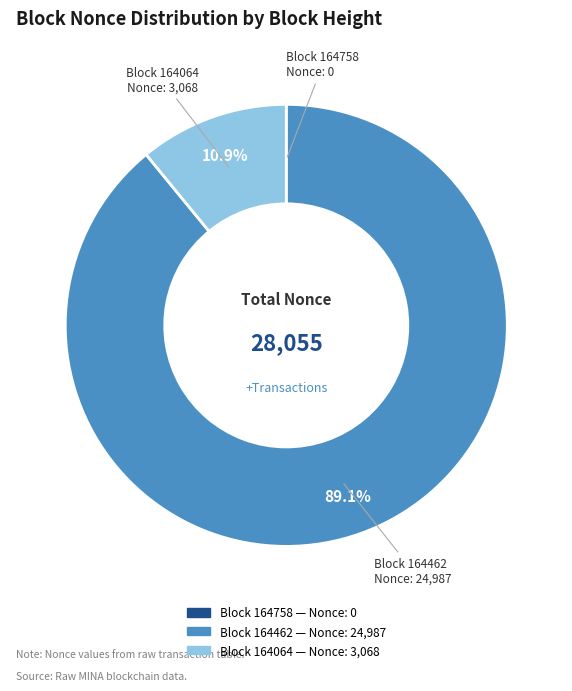

Does any single category account for the majority?

Yes